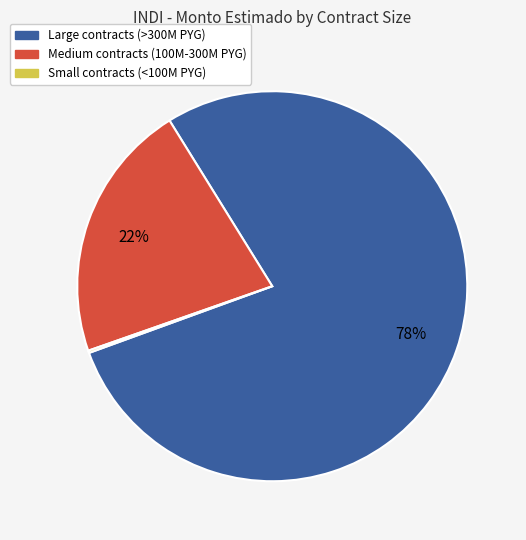

True or false: Medium contracts (100M-300M PYG) accounts for 22% of the total.

True